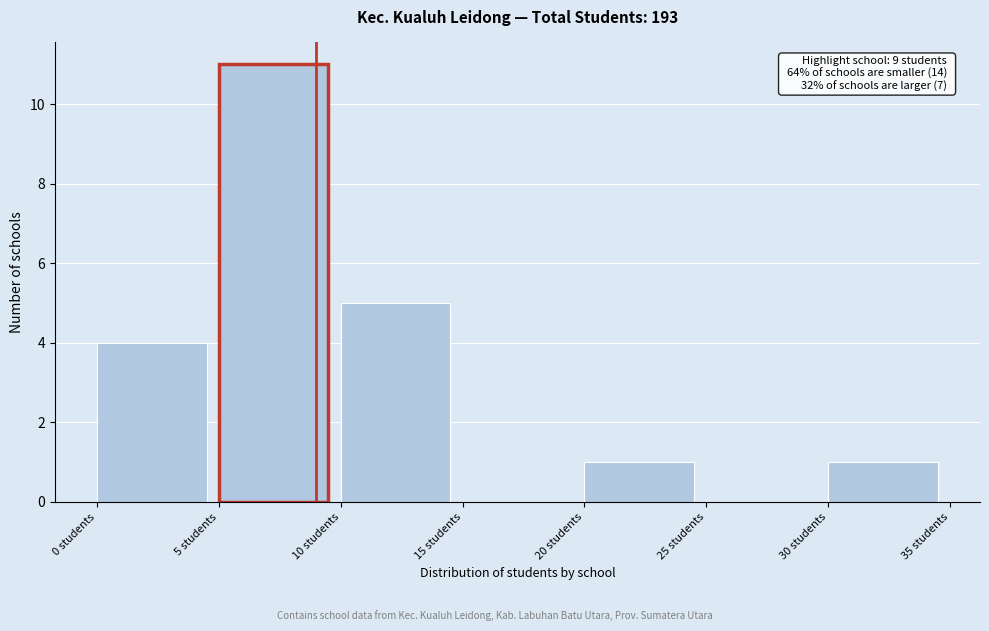

Over which range of the x-axis is the bar tallest?

5 to 10